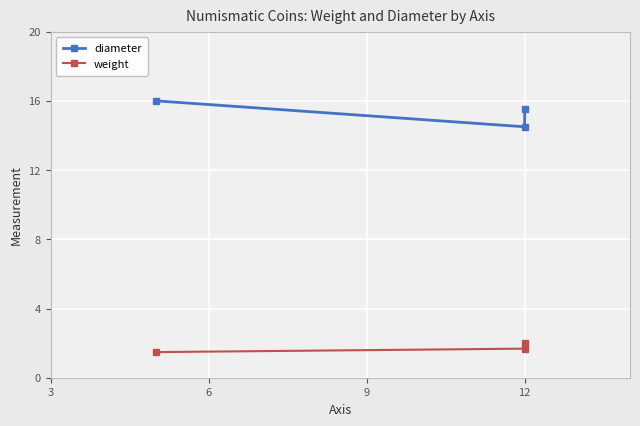

Is the value of diameter at 6 greater than the value of weight at 0?

Yes